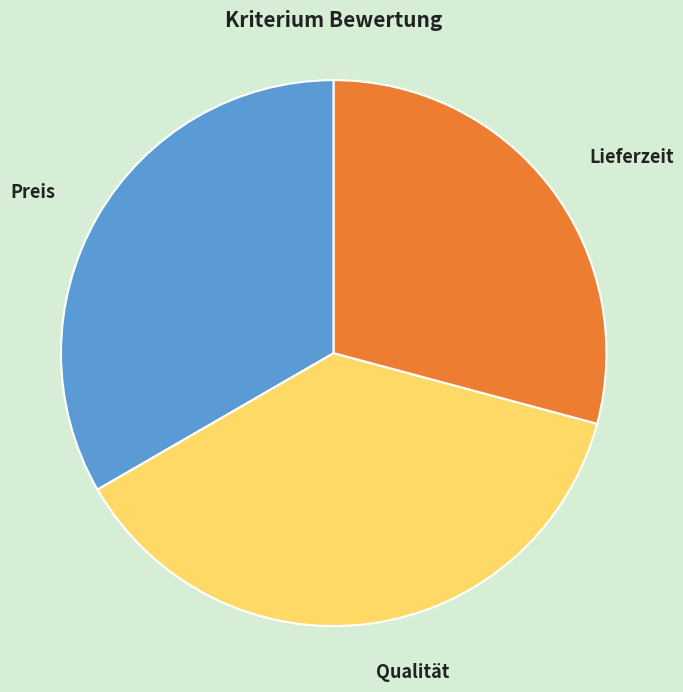

Which category has the smallest portion of the pie?

Lieferzeit